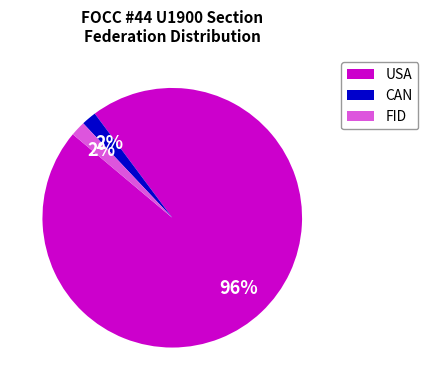

What is the largest slice in the pie chart?

USA